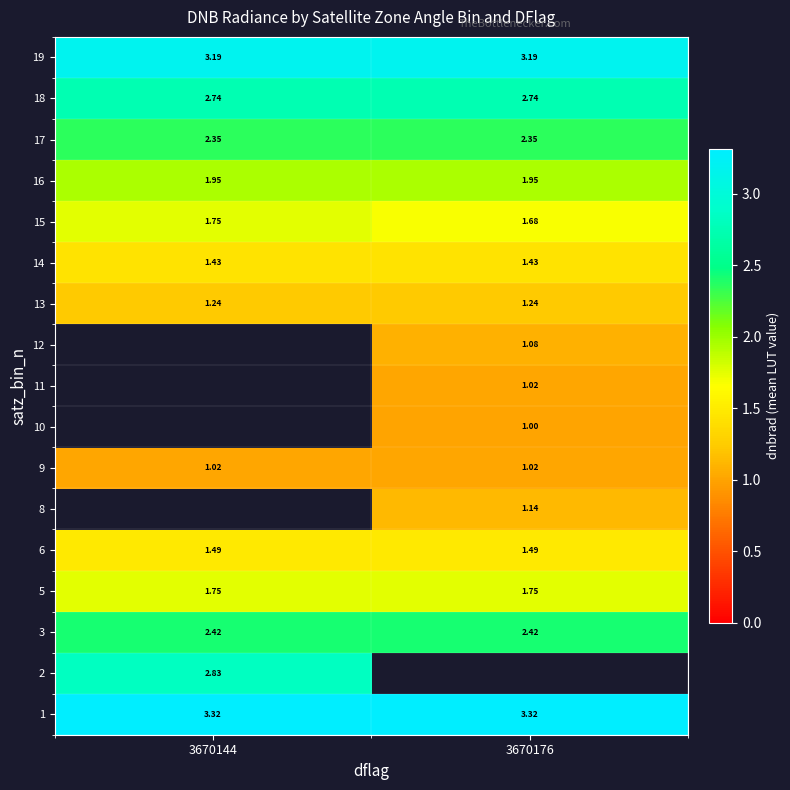

The value of 3 at 3670176 is 3.4. True or false?

False